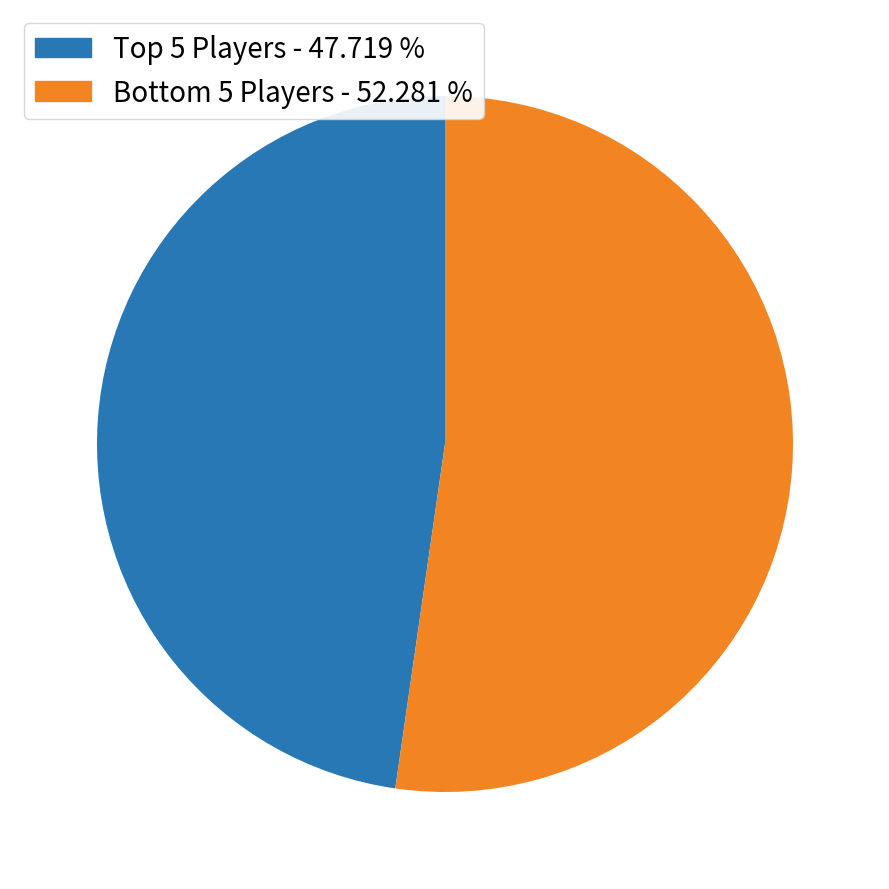

Which category has the smallest portion of the pie?

Top 5 Players - 47.719 %